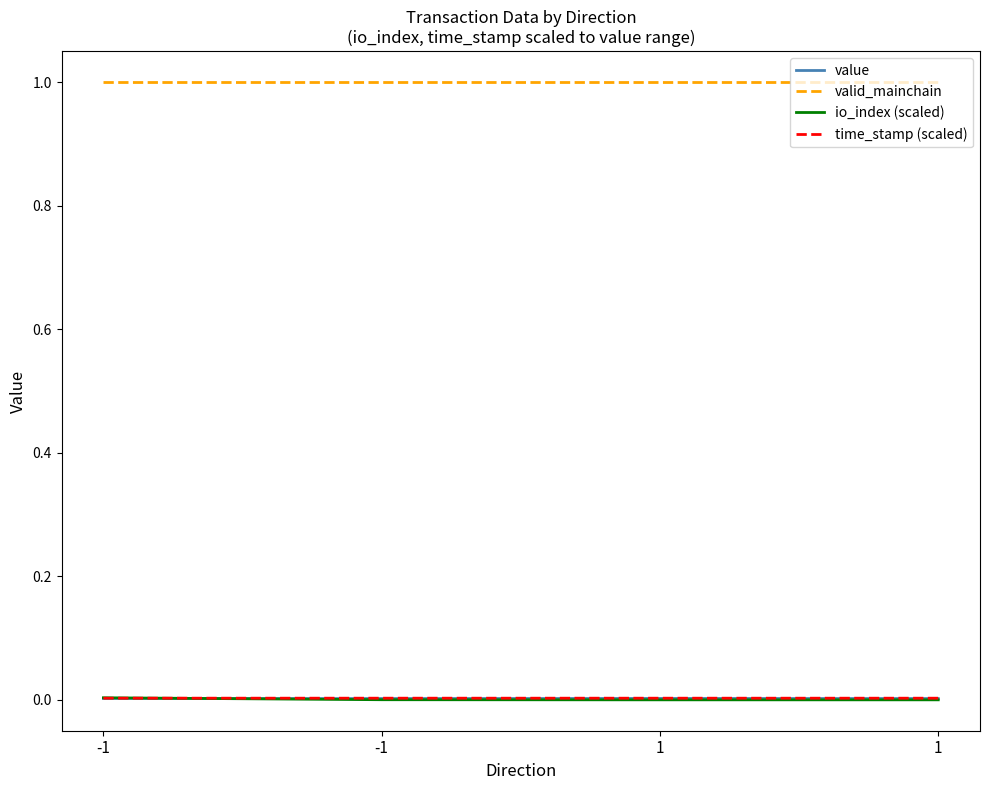

Reading right to left, transcribe all the data shown in this chart.

value: 1=0.0	1=0.0	-1=0.0	-1=0.0
valid_mainchain: 1=1.0	1=1.0	-1=1.0	-1=1.0
io_index (scaled): 1=0.0	1=0.0	-1=0.0	-1=0.0
time_stamp (scaled): 1=0.0	1=0.0	-1=0.0	-1=0.0